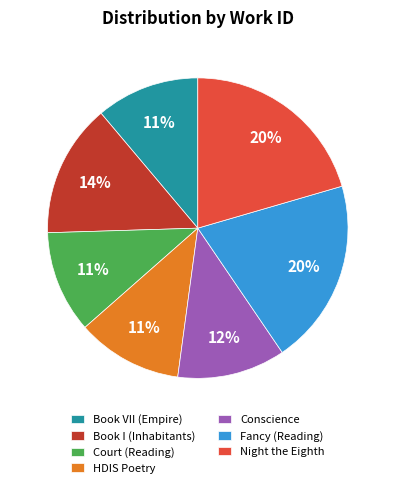

To the nearest percent, what is the difference between the largest and smallest slice percentages?

9%